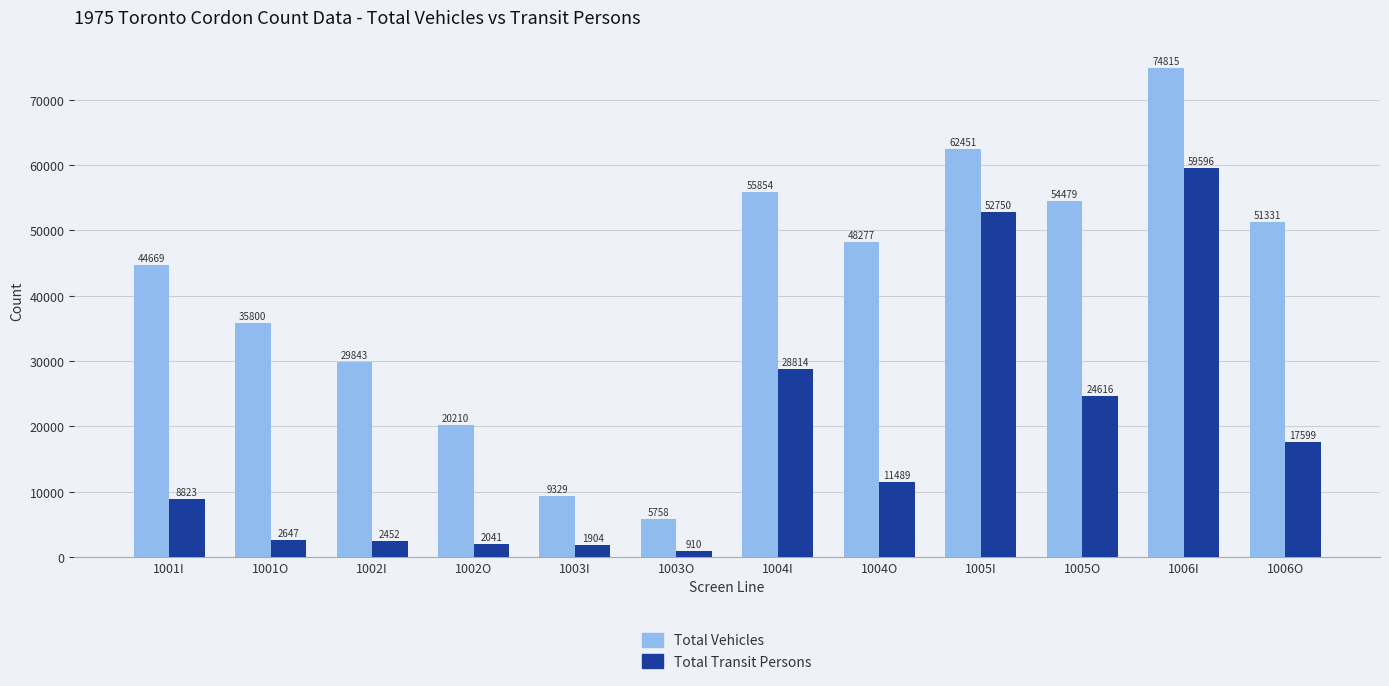

Read the Total Vehicles value at 1002I, to the nearest 50.

29850